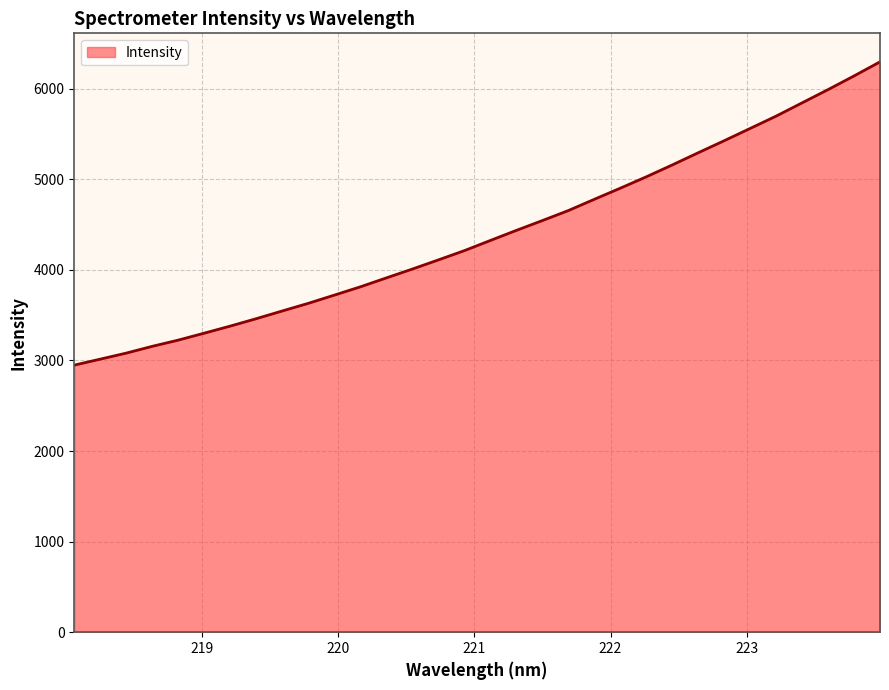

What is the difference between the maximum and minimum values?

3347.5